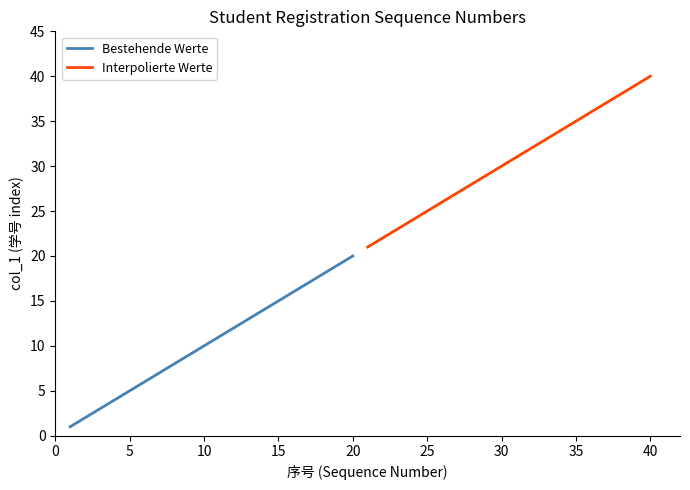

What is the highest value of the Bestehende Werte series?

20